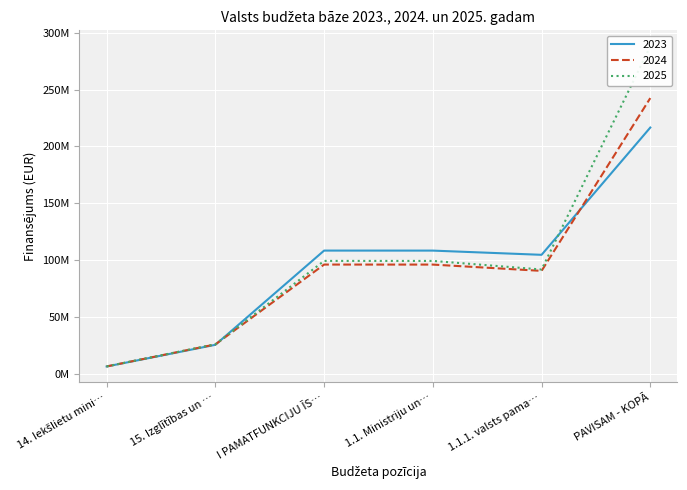

True or false: 2024 and 2023 intersect in this chart.

True